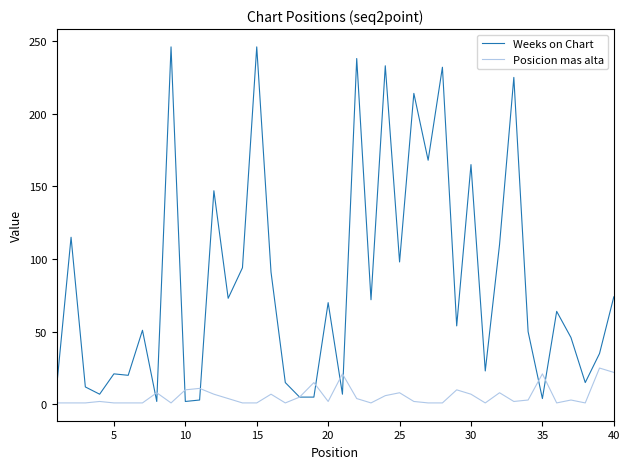

Which series has the largest total across all categories?

Weeks on Chart